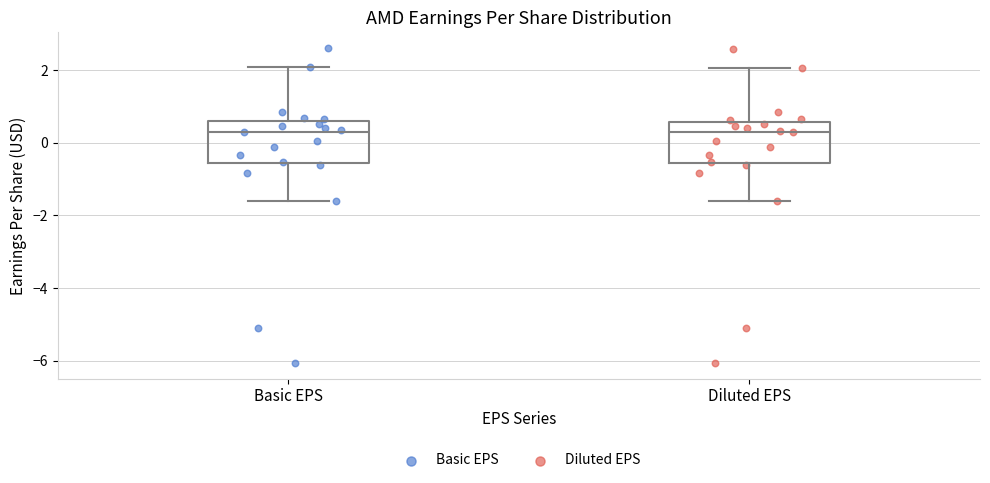

Reading left to right, transcribe this box plot: for each box, give where its median line is, the range the box spans, and where its two whiskers end, as read against the y-axis. The values are not printed on the chart, so give them approximately, as read against the axis.

Basic EPS: median 0.4, box -0.6 to 0.6, whiskers -1.6 to 2.2
Diluted EPS: median 0.4, box -0.6 to 0.6, whiskers -1.6 to 2.0